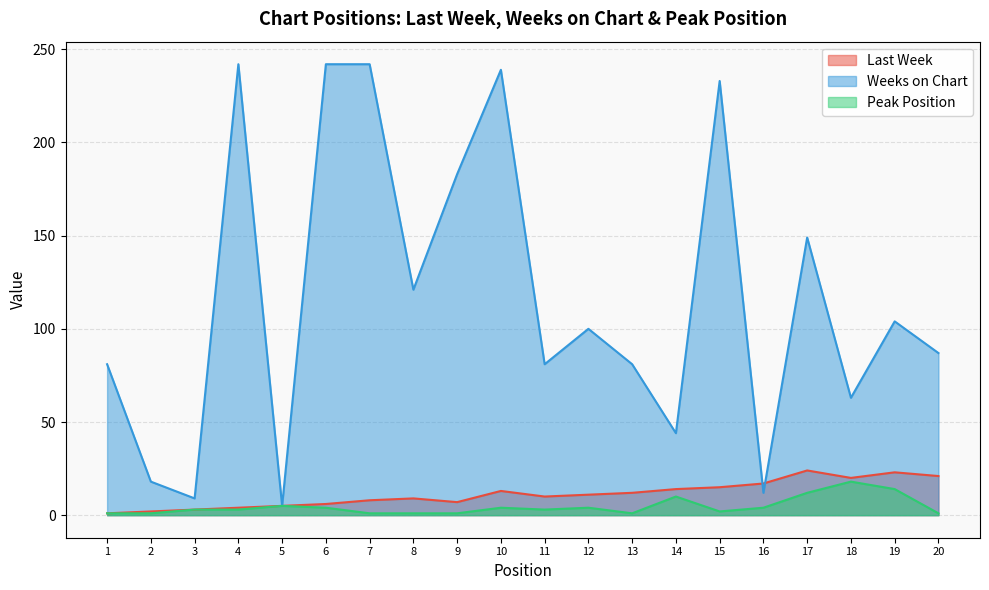

At 15, list the series in order from largest to smallest.

Weeks on Chart, Last Week, Peak Position